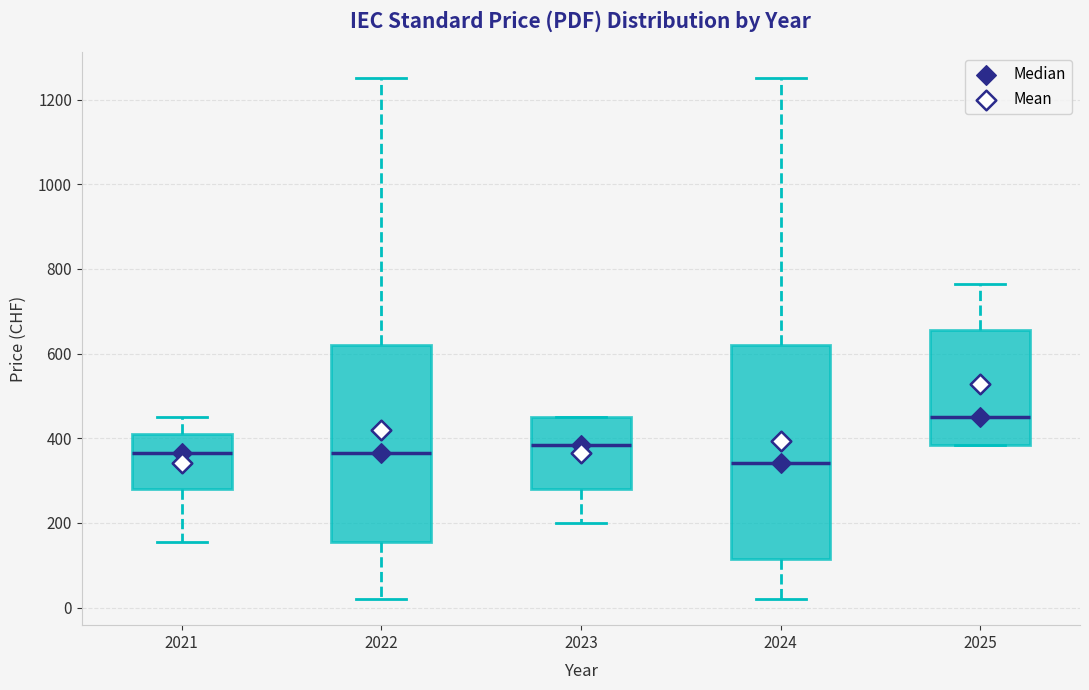

Where is the lower edge of the box at x = 2021 on the y-axis? The values are not printed on the chart, so give them approximately, as read against the axis.

280